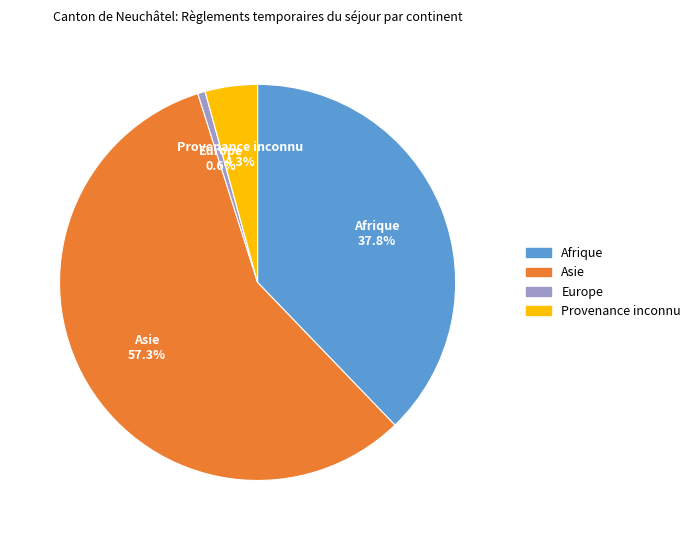

Does any single category account for the majority?

Yes